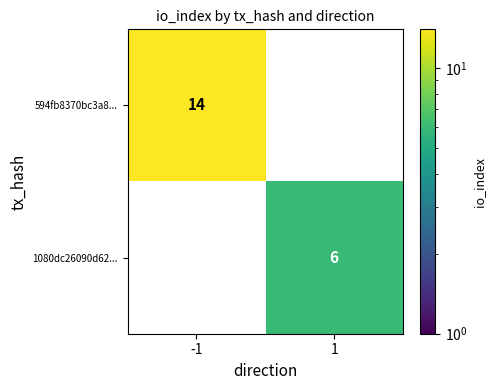

Rank the series at -1 from lowest to highest value.

1080dc26090d62..., 594fb8370bc3a8...